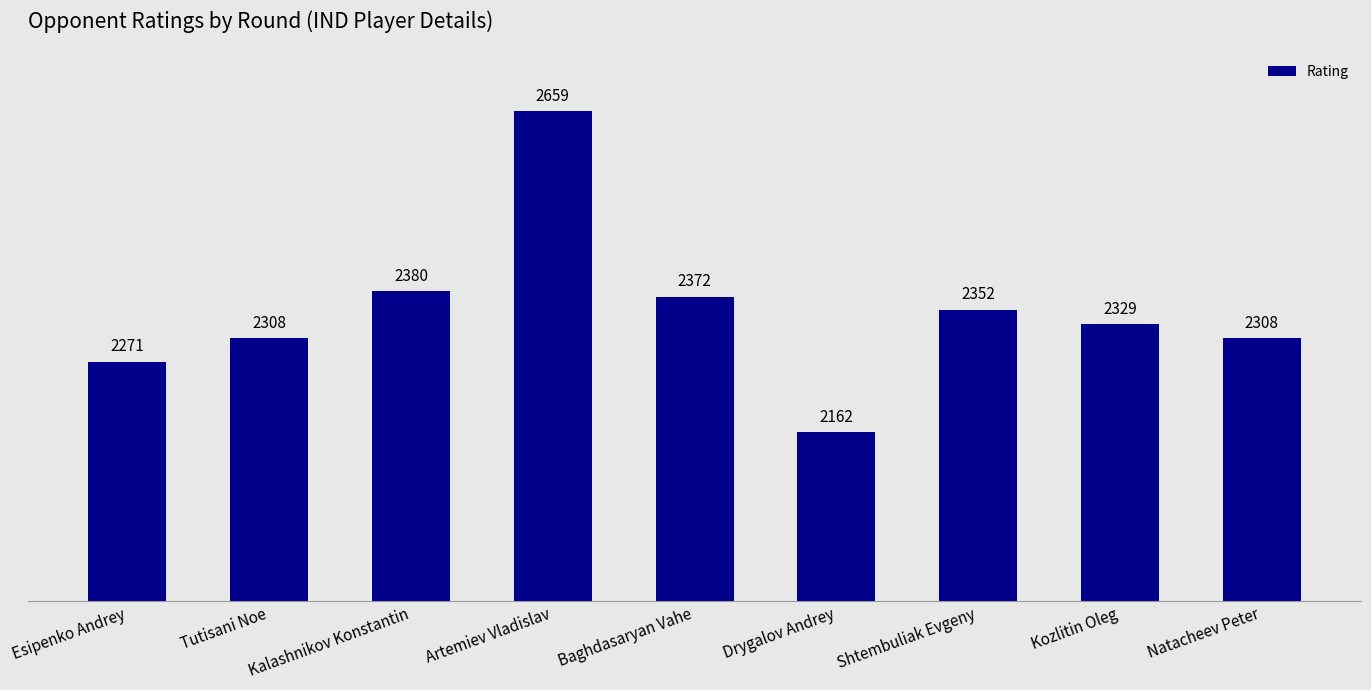

Where is the data nearest to the value 2410?

Kalashnikov Konstantin